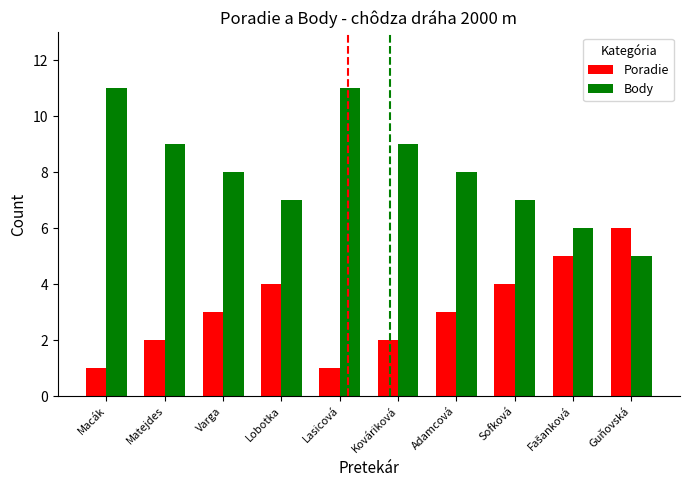

What value does the Body series have at Macák?

11